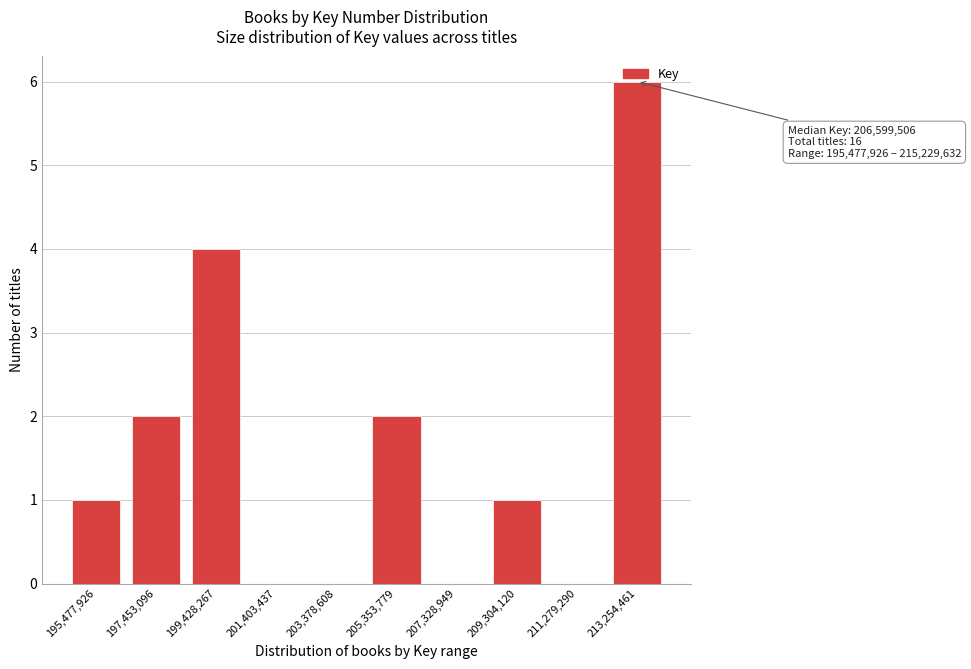

What is the change in value from 203,378,608 to 213,254,461?

+6